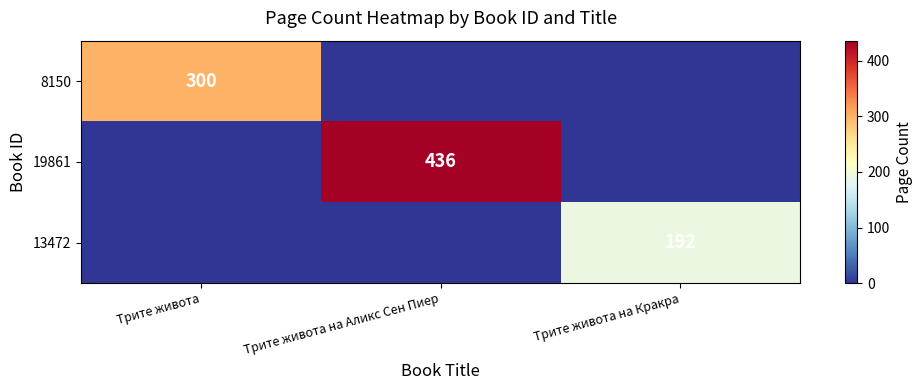

Is it true that 8150 equals 94 at Трите живота?

False